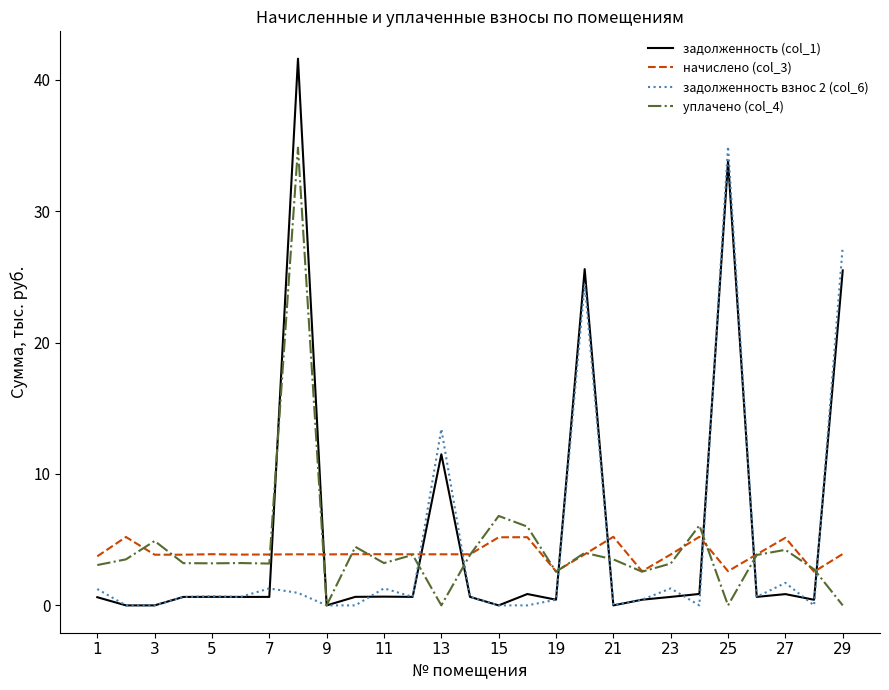

What are all the series names shown in the legend?

задолженность (col_1), начислено (col_3), задолженность взнос 2 (col_6), уплачено (col_4)